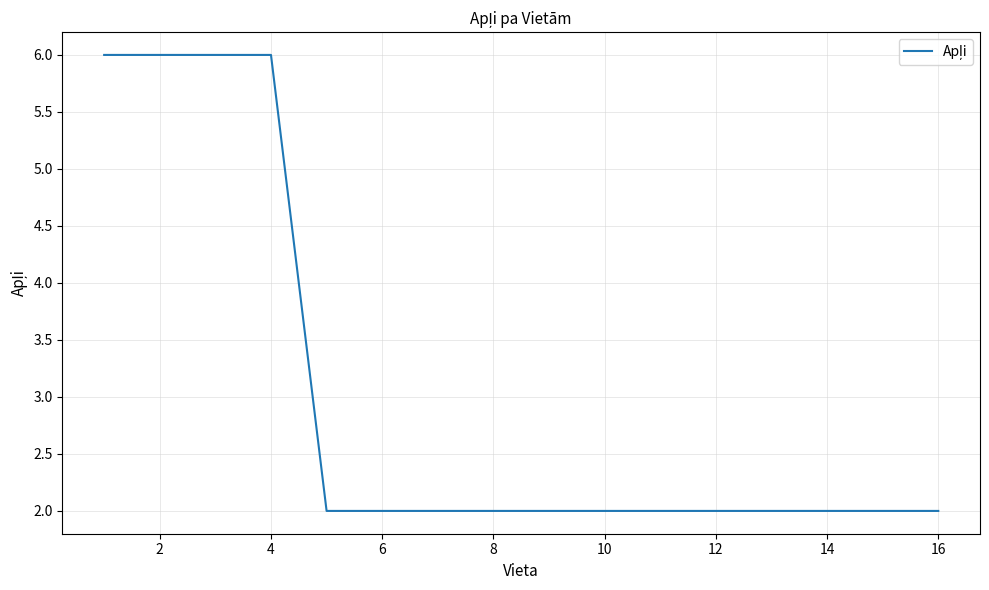

Is this an area chart (filled region under the line)?

No